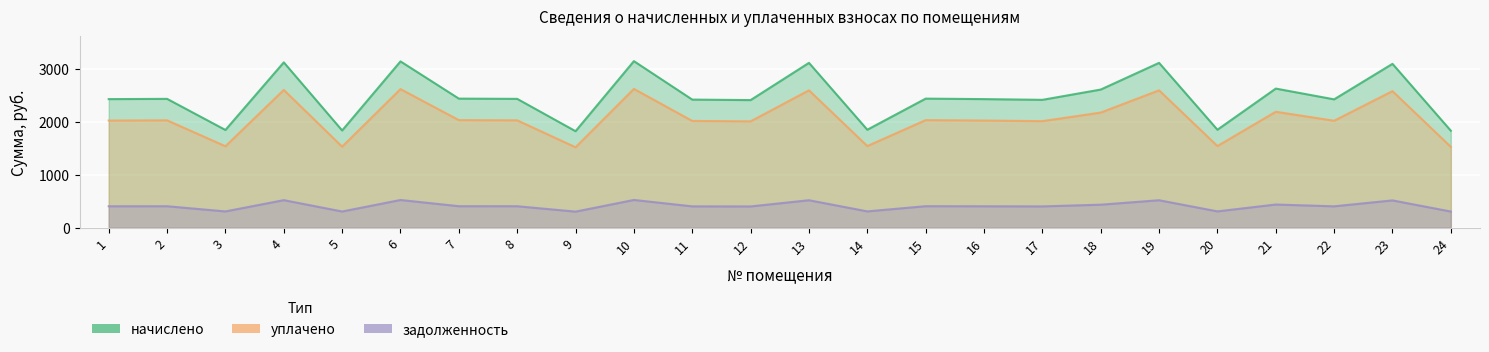

Reading left to right, what are all the values shown in this chart?

начислено: 1=2428.7	2=2433.3	3=1845.8	4=3122.6	5=1836.5	6=3141.1	7=2437.9	8=2433.3	9=1822.6	10=3145.7	11=2419.4	12=2410.1	13=3113.3	14=1850.4	15=2437.9	16=2428.7	17=2414.8	18=2609.0	19=3113.3	20=1850.4	21=2627.6	22=2424.0	23=3094.8	24=1831.9
уплачено: 1=2023.9	2=2027.8	3=1538.2	4=2602.2	5=1530.5	6=2617.6	7=2031.6	8=2027.8	9=1518.8	10=2621.4	11=2016.2	12=2008.5	13=2594.4	14=1542.0	15=2031.6	16=2023.9	17=2012.3	18=2174.2	19=2594.4	20=1542.0	21=2189.7	22=2020.0	23=2579.0	24=1526.6
задолженность: 1=404.8	2=405.6	3=307.6	4=520.4	5=306.1	6=523.5	7=406.3	8=405.6	9=303.8	10=524.3	11=403.2	12=401.7	13=518.9	14=308.4	15=406.3	16=404.8	17=402.5	18=434.8	19=518.9	20=308.4	21=437.9	22=404.0	23=515.8	24=305.3